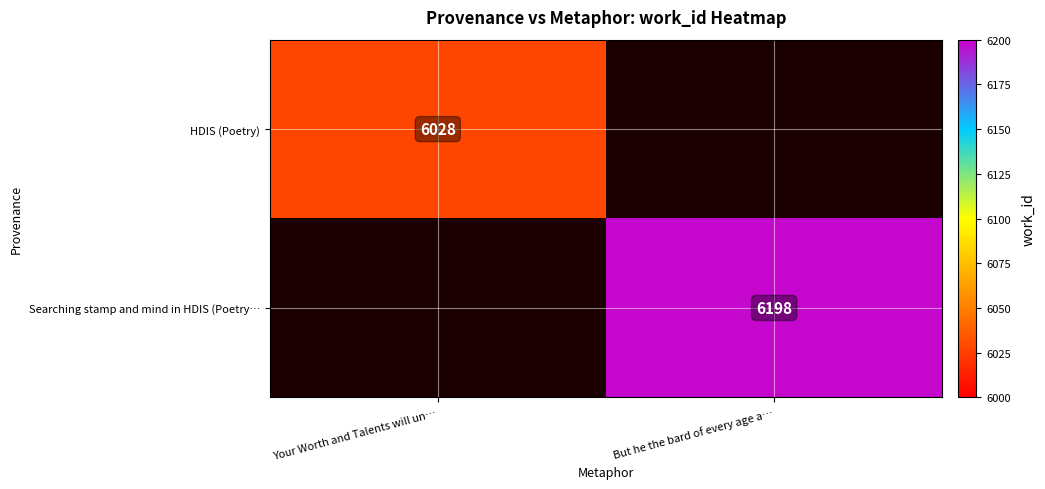

Is the value of Searching stamp and mind in HDIS (Poetry… at But he the bard of every age a… greater than the value of HDIS (Poetry) at Your Worth and Talents will un…?

Yes